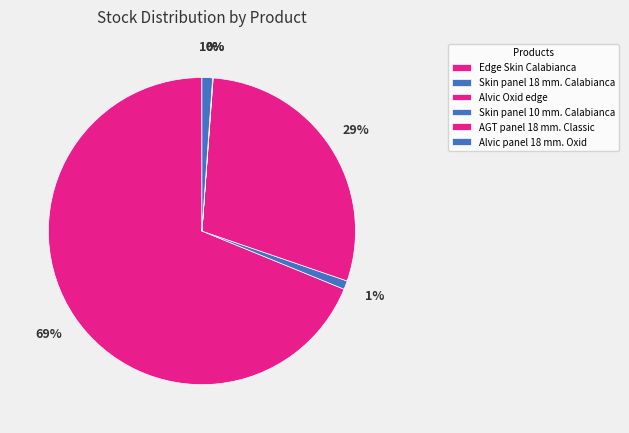

Which slice is the smallest?

AGT panel 18 mm. Classic